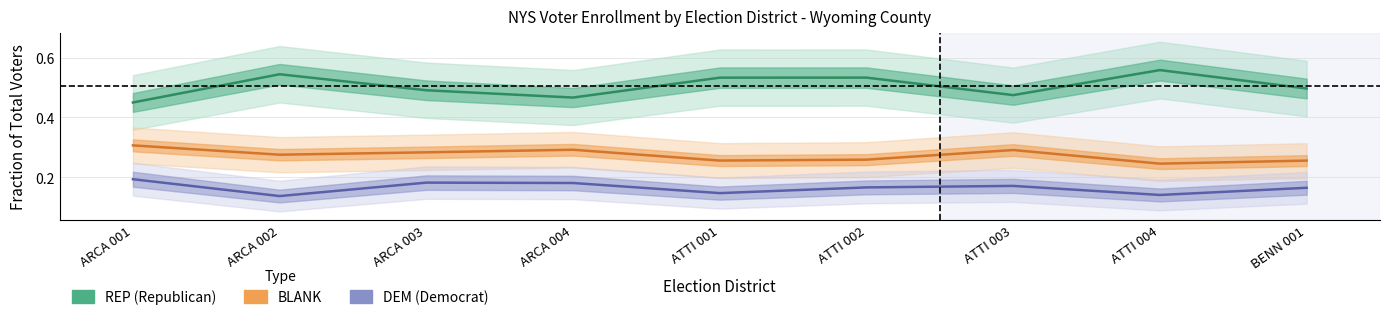

What is the label of the 3rd point from the right?

ATTI 003